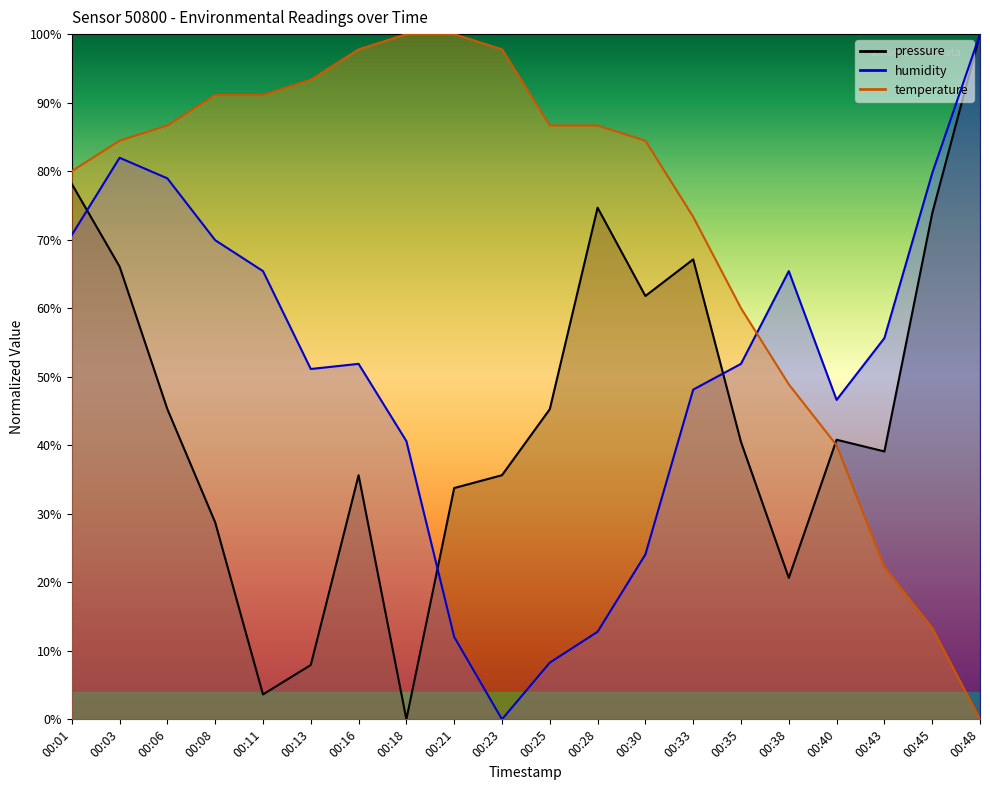

Rank the series by their maximum value, from lowest to highest.

pressure, humidity, temperature